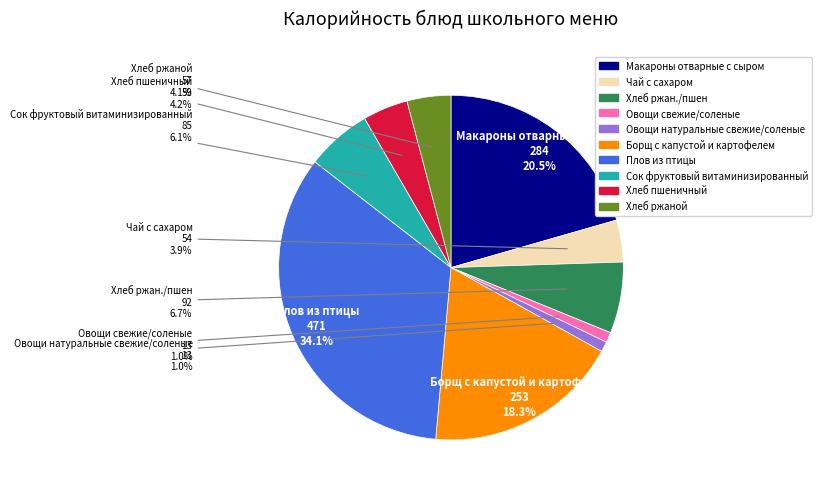

To the nearest percent, what is the difference between the largest and smallest slice percentages?

33%